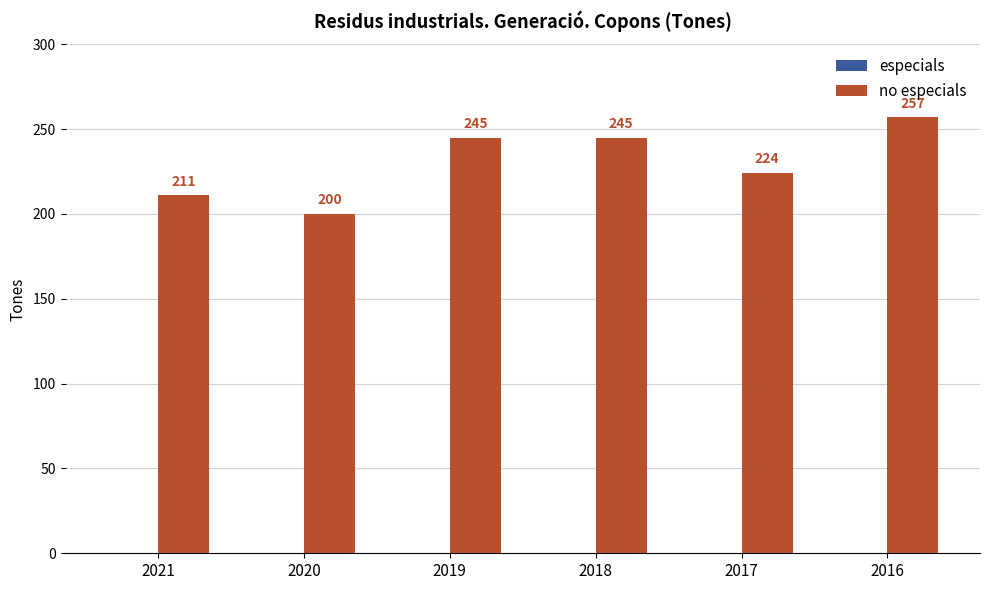

The chart shows a value of 245 at 2018. True or false?

True